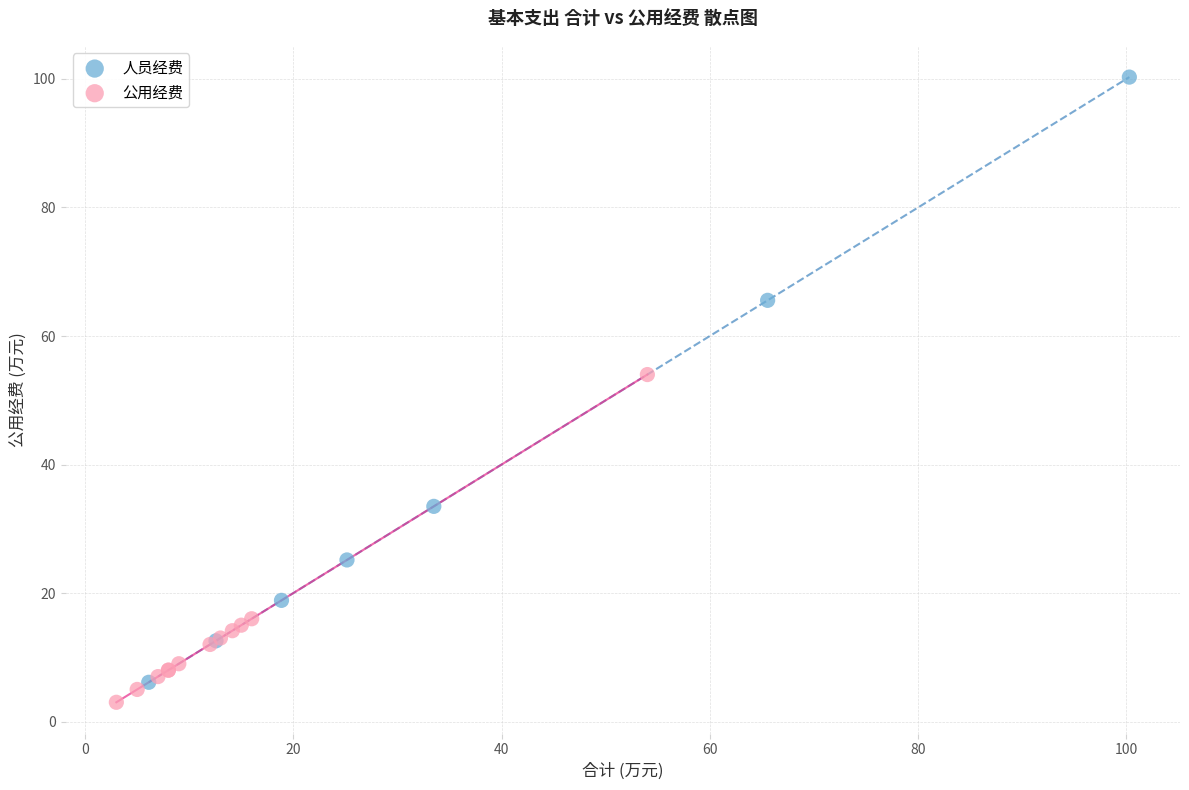

Which series reaches the maximum Y coordinate?

人员经费